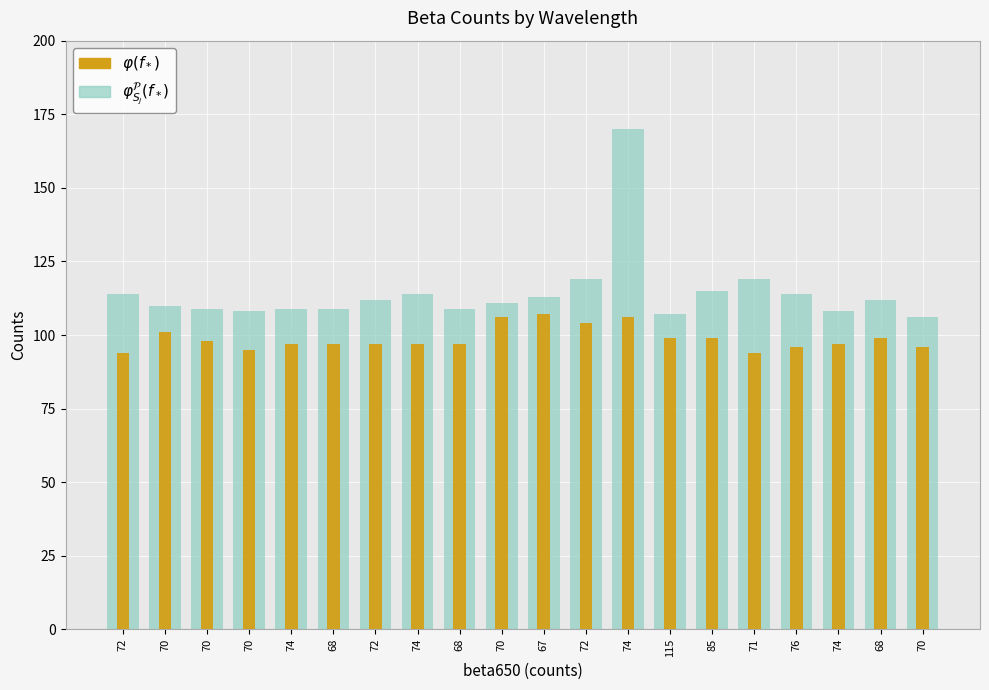

What is the label of the 11th bar from the left?

67